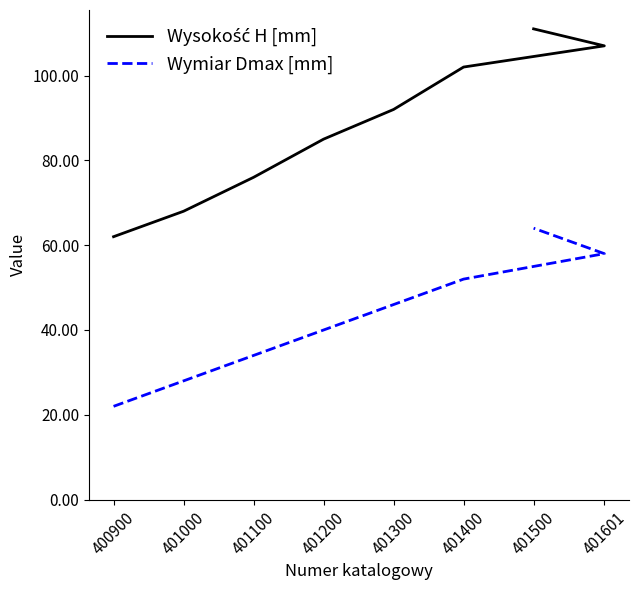

True or false: Wysokość H [mm] has more than 0 points higher than both neighbors.

False